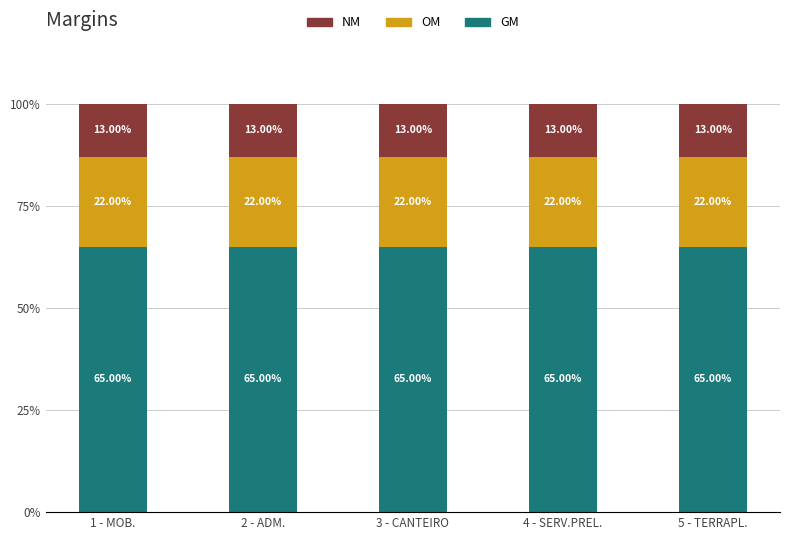

What is the average value of the GM series?

65.0